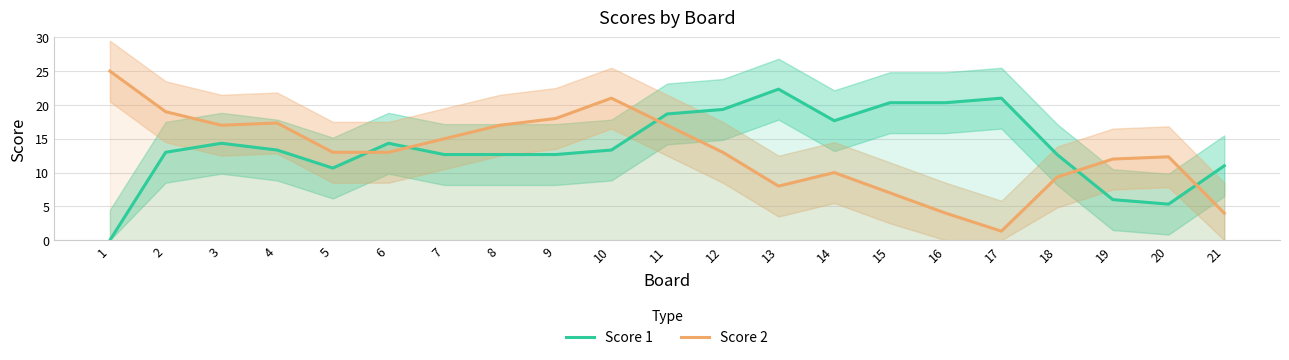

What are all the series names shown in the legend?

Score 1, Score 2